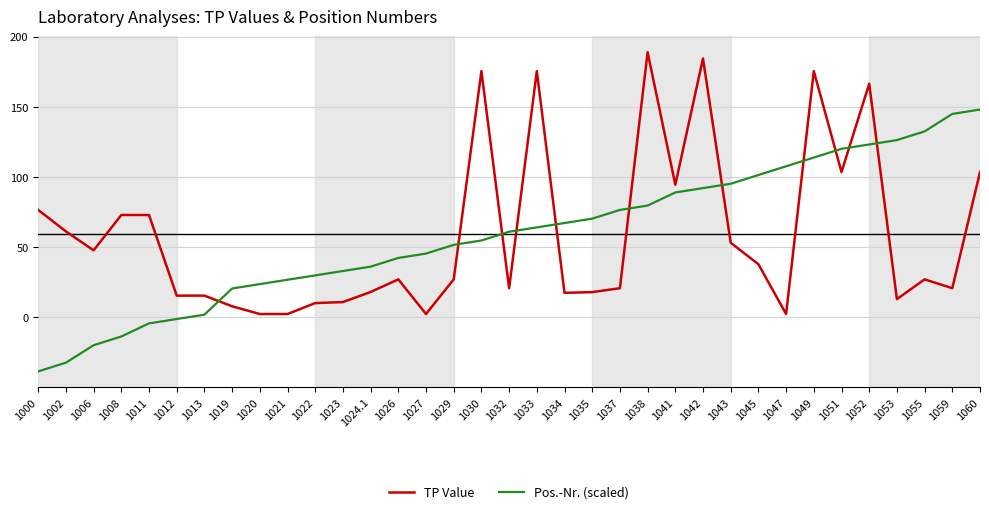

Which series changed the most between 1006 and 1043?

Pos.-Nr. (scaled)